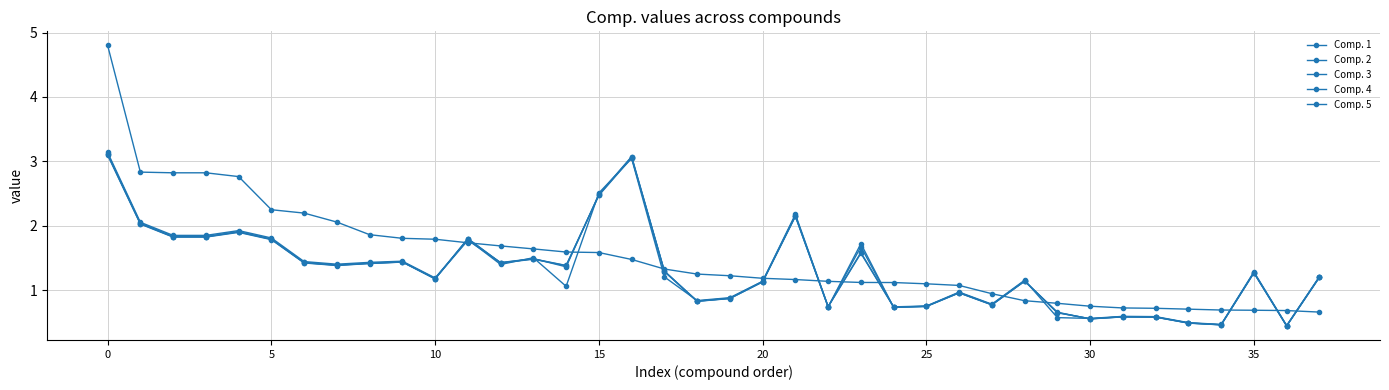

Reading left to right, transcribe all the data shown in this chart.

Comp. 1: 4.8	2.8	2.8	2.8	2.8	2.2	2.2	2.1	1.9	1.8	1.8	1.7	1.7	1.6	1.6	1.6	1.5	1.3	1.2	1.2	1.2	1.2	1.1	1.1	1.1	1.1	1.1	0.9	0.8	0.8	0.7	0.7	0.7	0.7	0.7	0.7	0.7	0.7
Comp. 2: 3.1	2.1	1.8	1.8	1.9	1.8	1.4	1.4	1.4	1.4	1.2	1.8	1.4	1.5	1.1	2.5	3.0	1.2	0.8	0.9	1.1	2.2	0.7	1.6	0.7	0.8	1.0	0.8	1.2	0.6	0.6	0.6	0.6	0.5	0.5	1.3	0.4	1.2
Comp. 3: 3.1	2.0	1.8	1.8	1.9	1.8	1.4	1.4	1.4	1.4	1.2	1.8	1.4	1.5	1.4	2.5	3.1	1.3	0.8	0.9	1.1	2.2	0.7	1.6	0.7	0.7	1.0	0.8	1.1	0.6	0.6	0.6	0.6	0.5	0.5	1.3	0.4	1.2
Comp. 4: 3.1	2.0	1.8	1.8	1.9	1.8	1.4	1.4	1.4	1.4	1.2	1.8	1.4	1.5	1.4	2.5	3.1	1.3	0.8	0.9	1.1	2.2	0.7	1.7	0.7	0.7	1.0	0.8	1.1	0.6	0.6	0.6	0.6	0.5	0.5	1.3	0.4	1.2
Comp. 5: 3.1	2.0	1.8	1.8	1.9	1.8	1.4	1.4	1.4	1.4	1.2	1.8	1.4	1.5	1.4	2.5	3.1	1.3	0.8	0.9	1.1	2.1	0.7	1.7	0.7	0.7	1.0	0.8	1.1	0.7	0.6	0.6	0.6	0.5	0.5	1.3	0.4	1.2